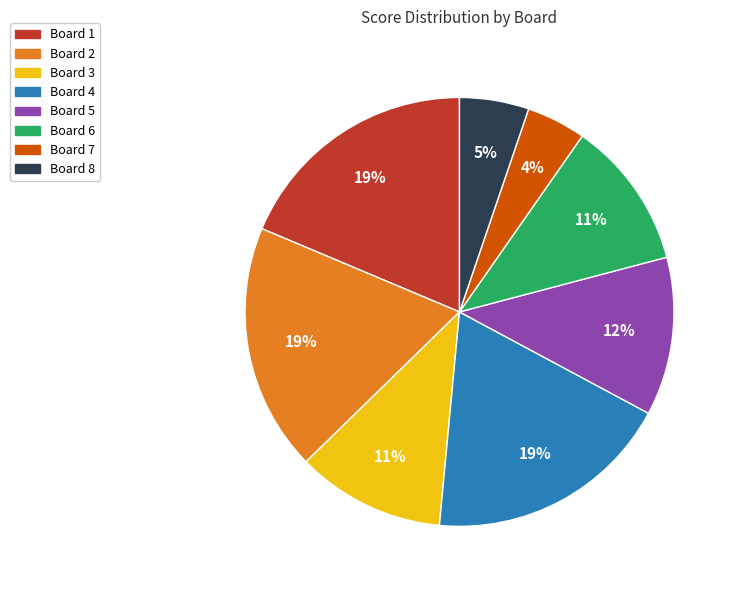

Is the sum of Board 1 and Board 8 greater than half?

No